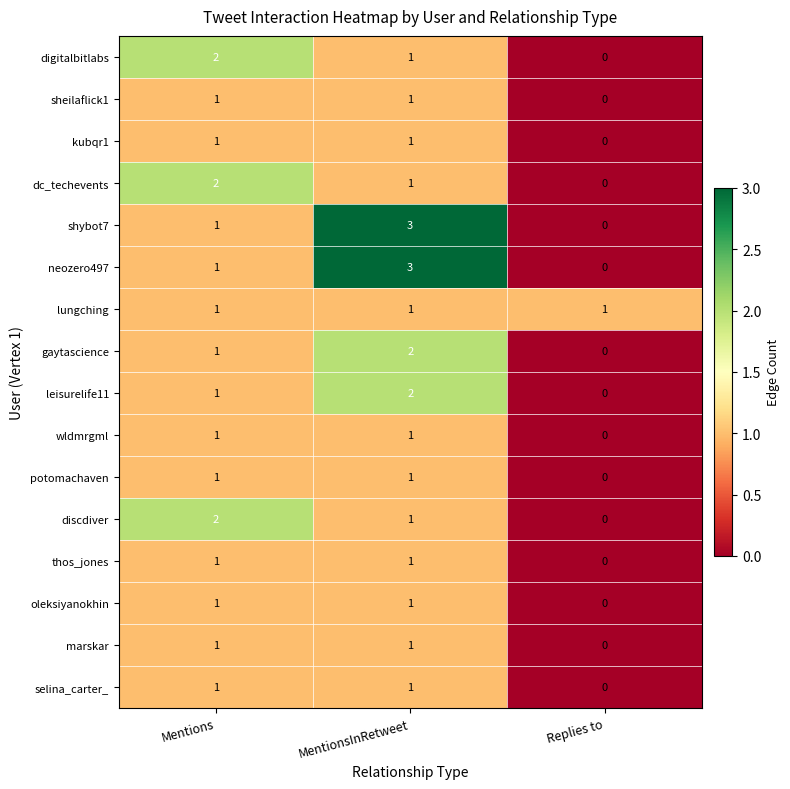

Which category has the lowest value in the kubqr1 series?

Replies to